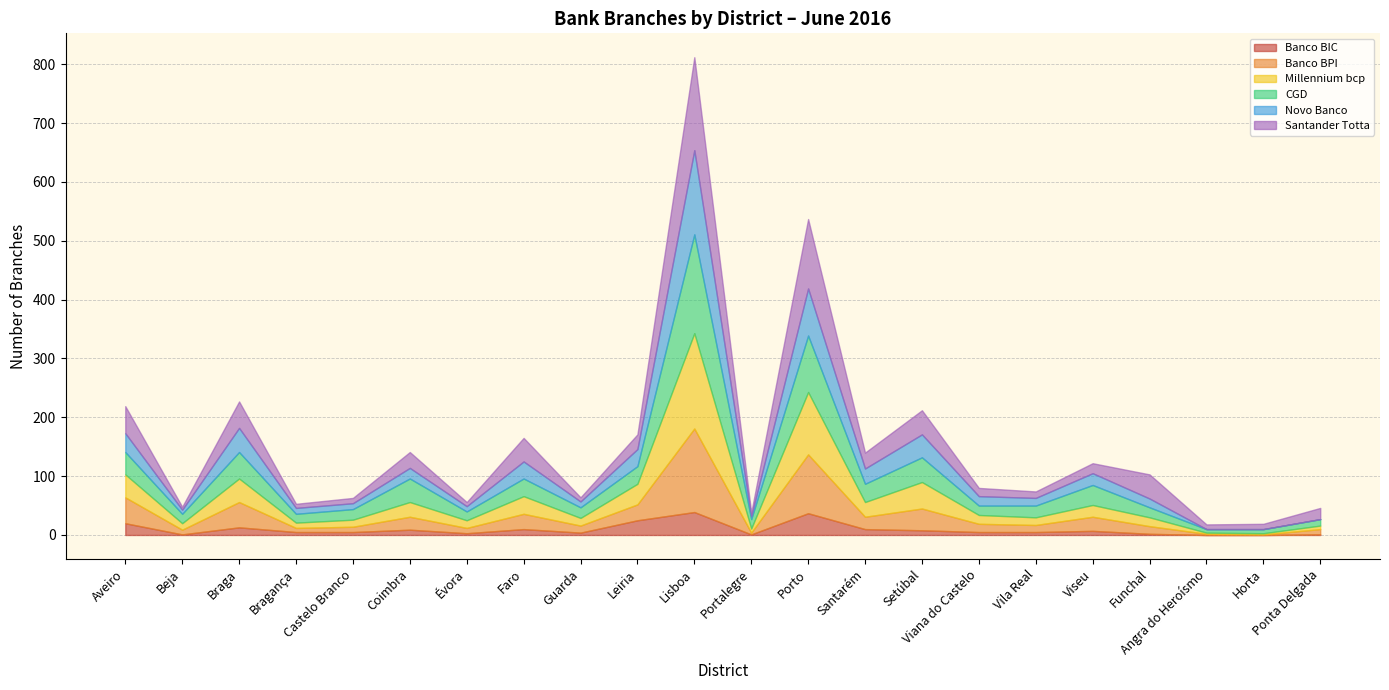

Which series has the widest spread of values?

CGD